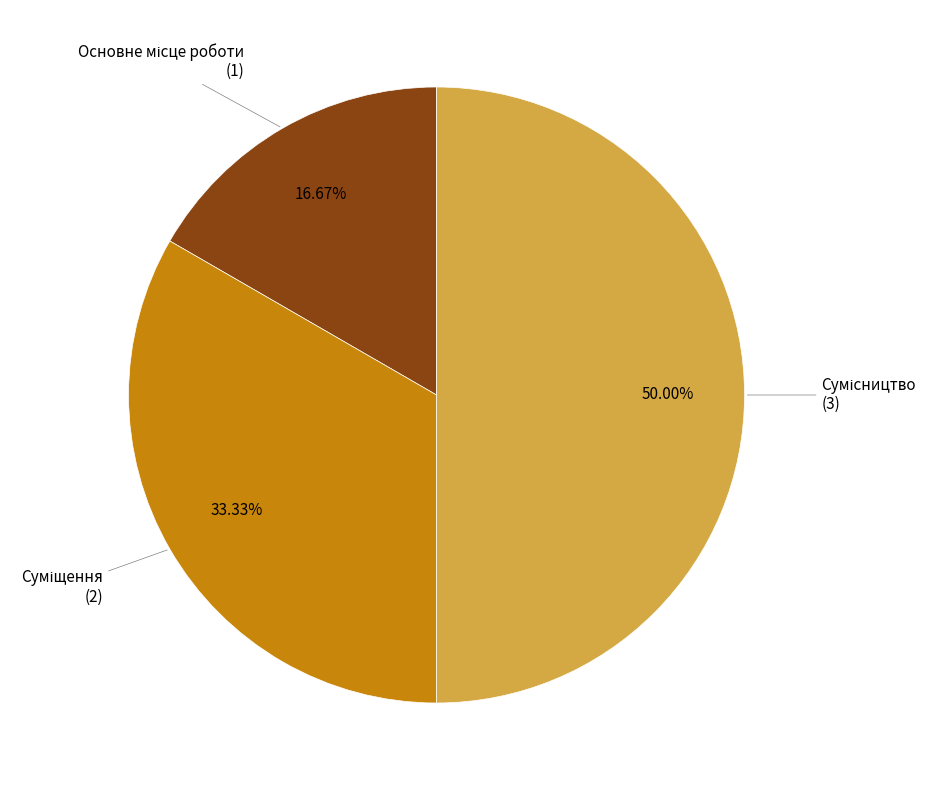

Which category has the smallest portion of the pie?

Основне місце роботи